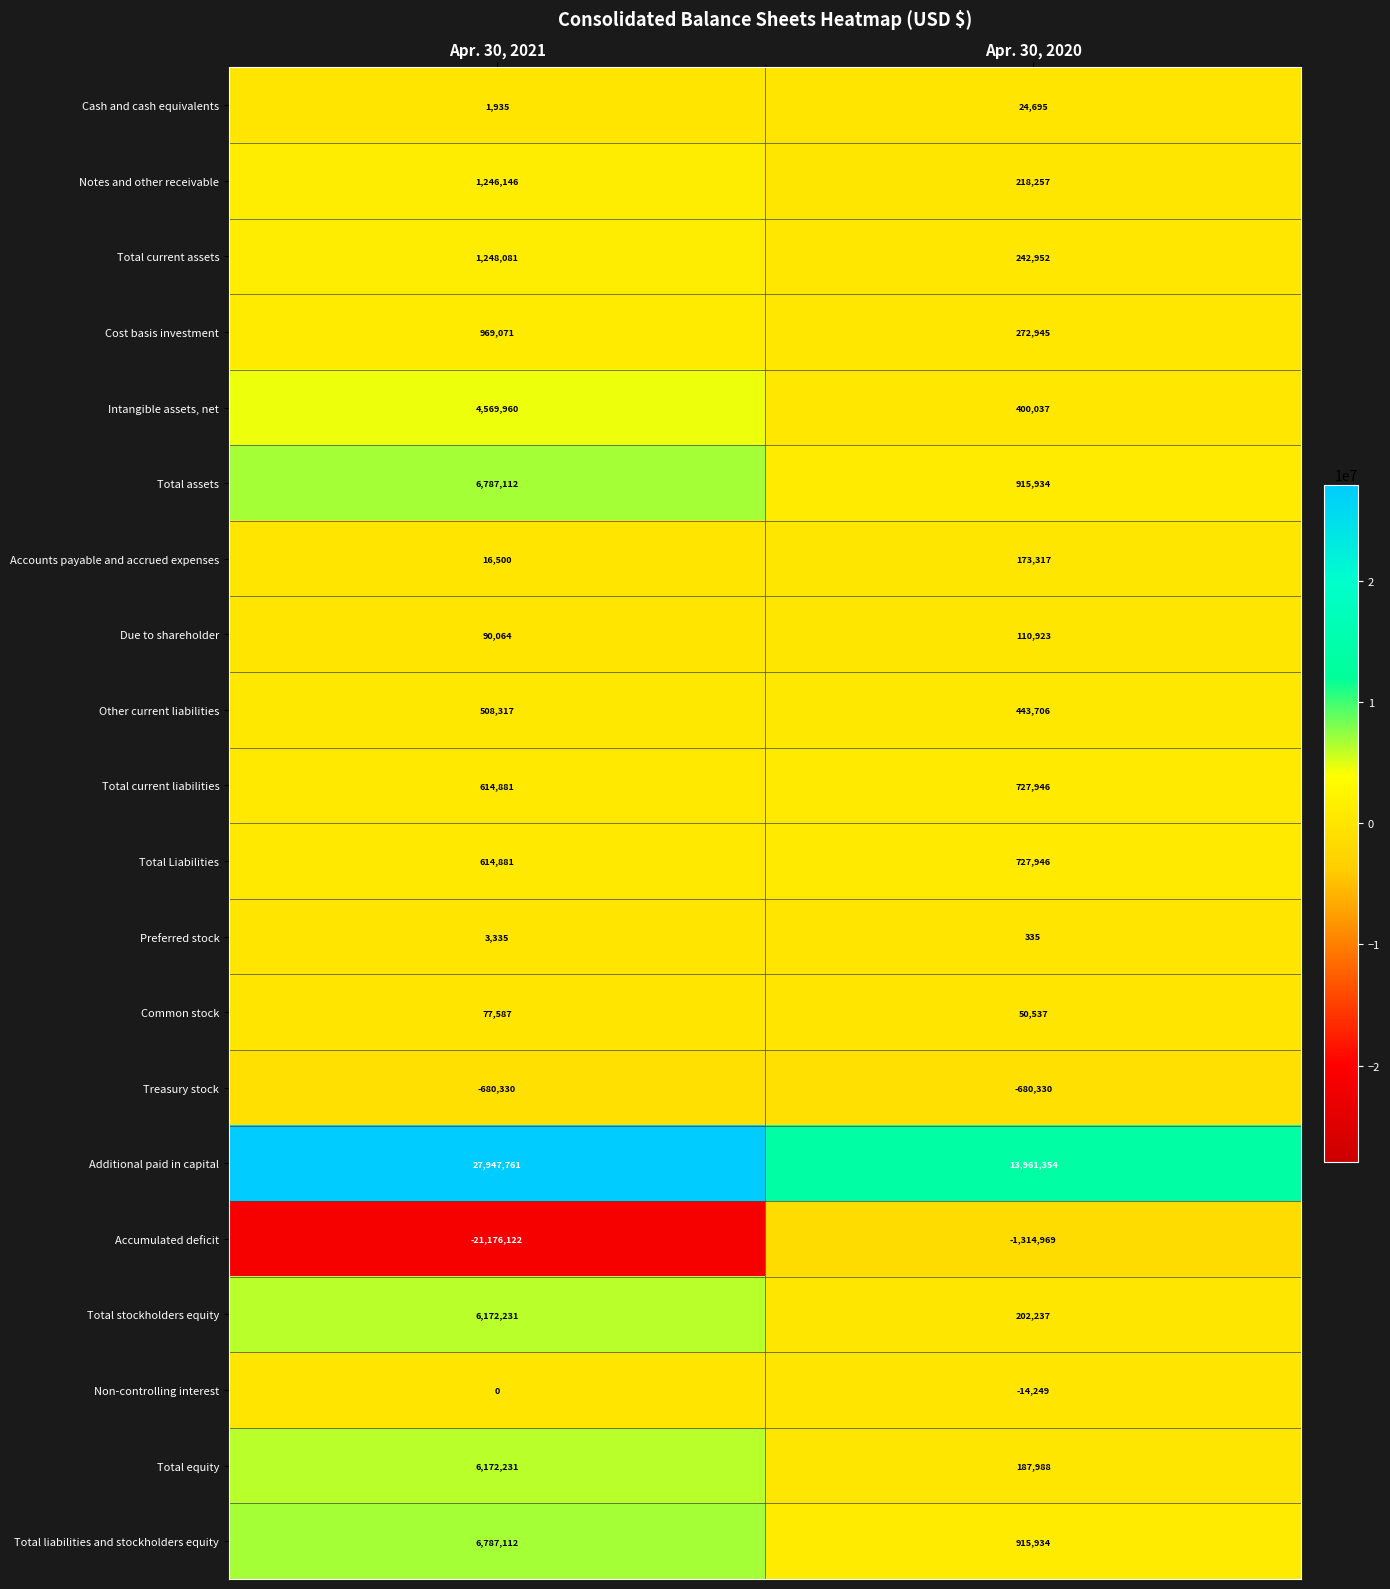

Where is Non-controlling interest nearest to the value -7124?

Apr. 30, 2021